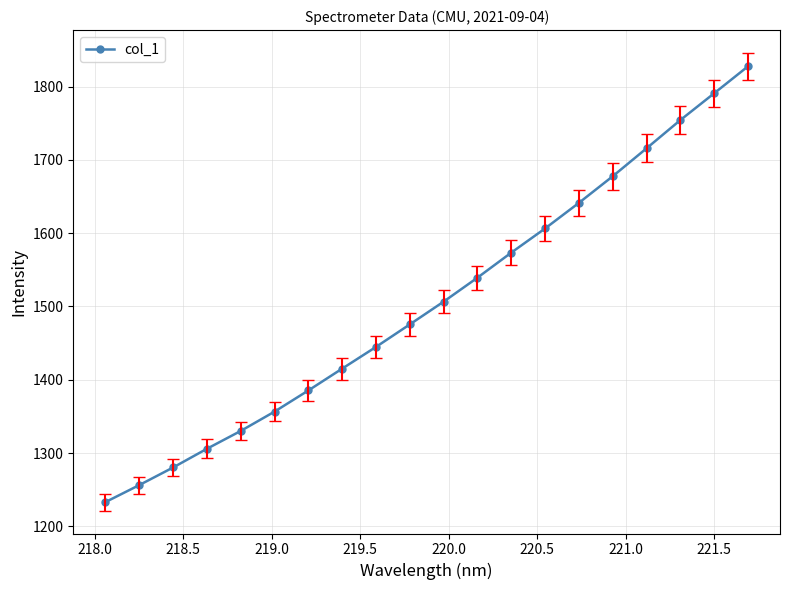

What is the value of the 12th point from the left?

1539.3